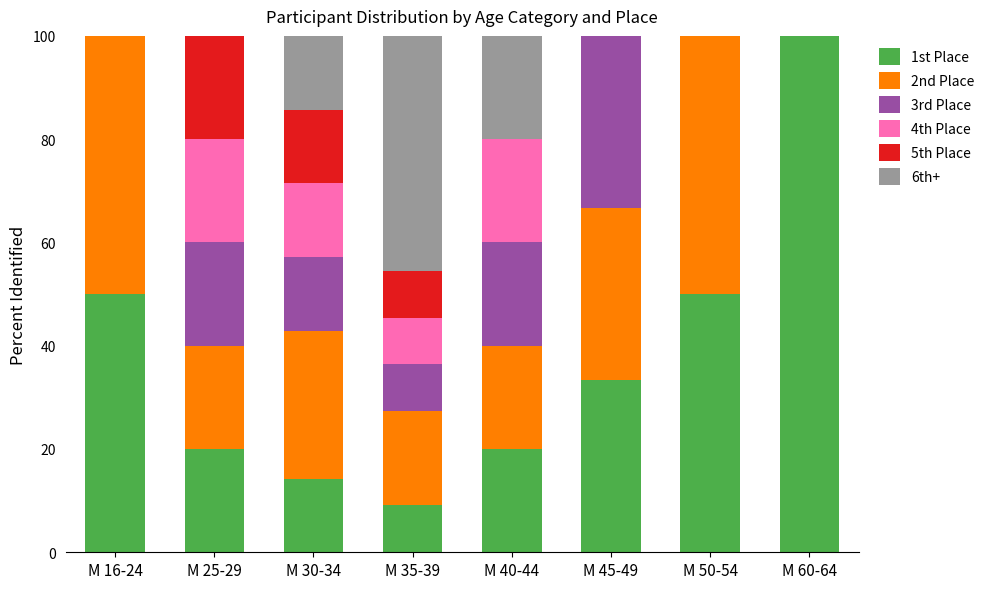

The 1st Place series shows 11.0 at М 25-29. True or false?

False